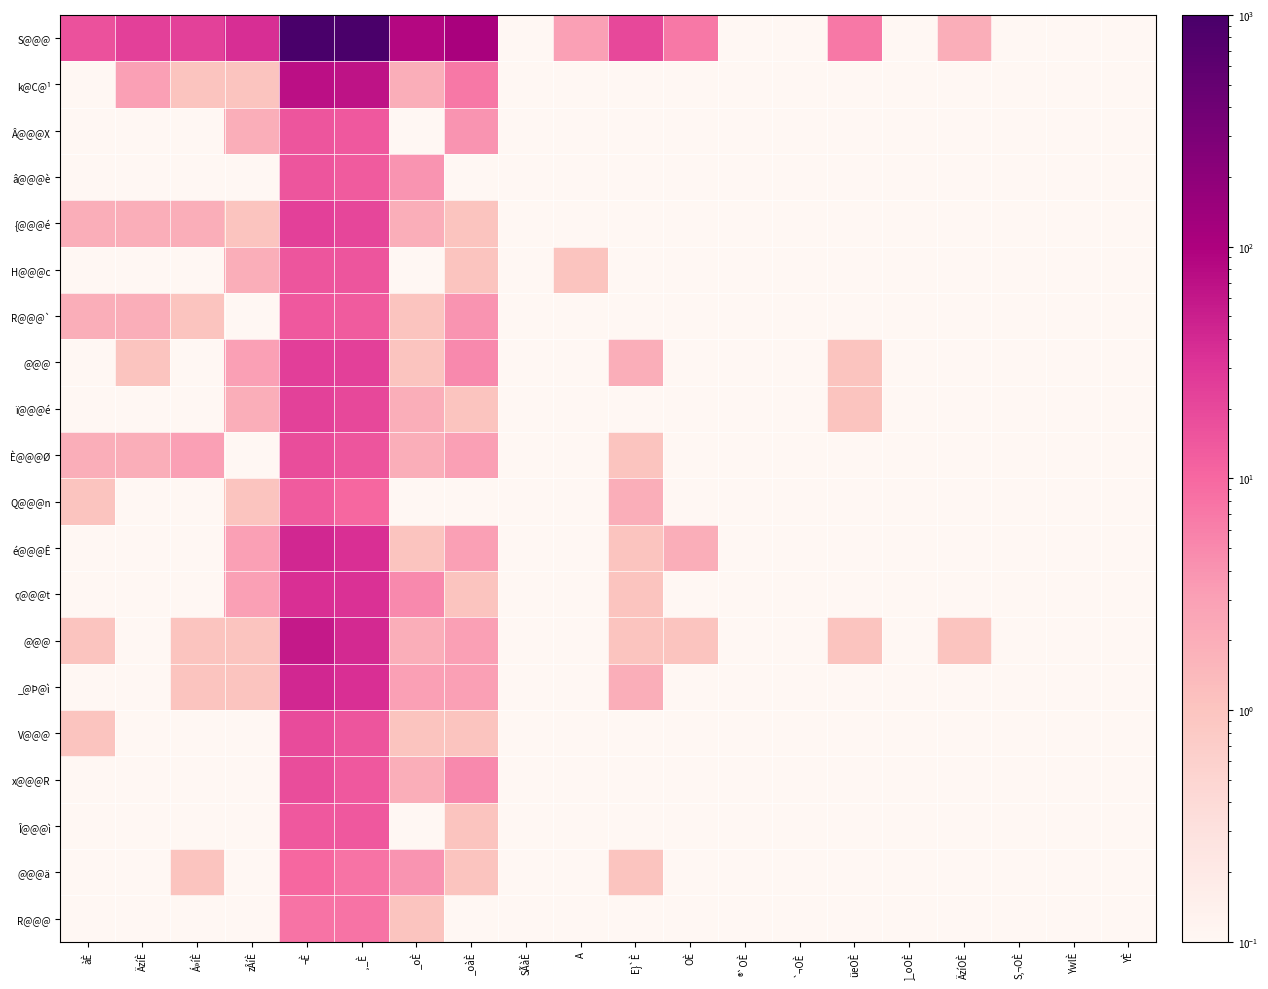

Which has a higher value, E}`È or OÈ?

E}`È